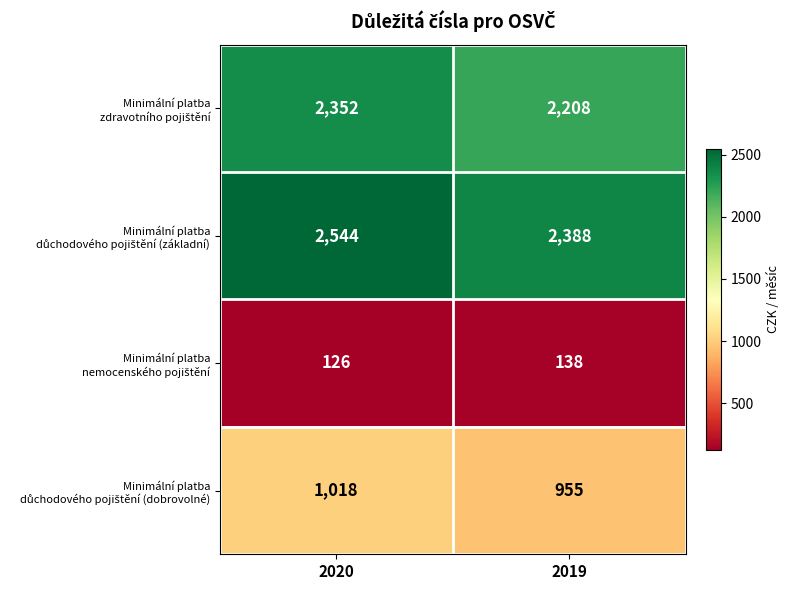

Which category has the highest value across all series?

2020